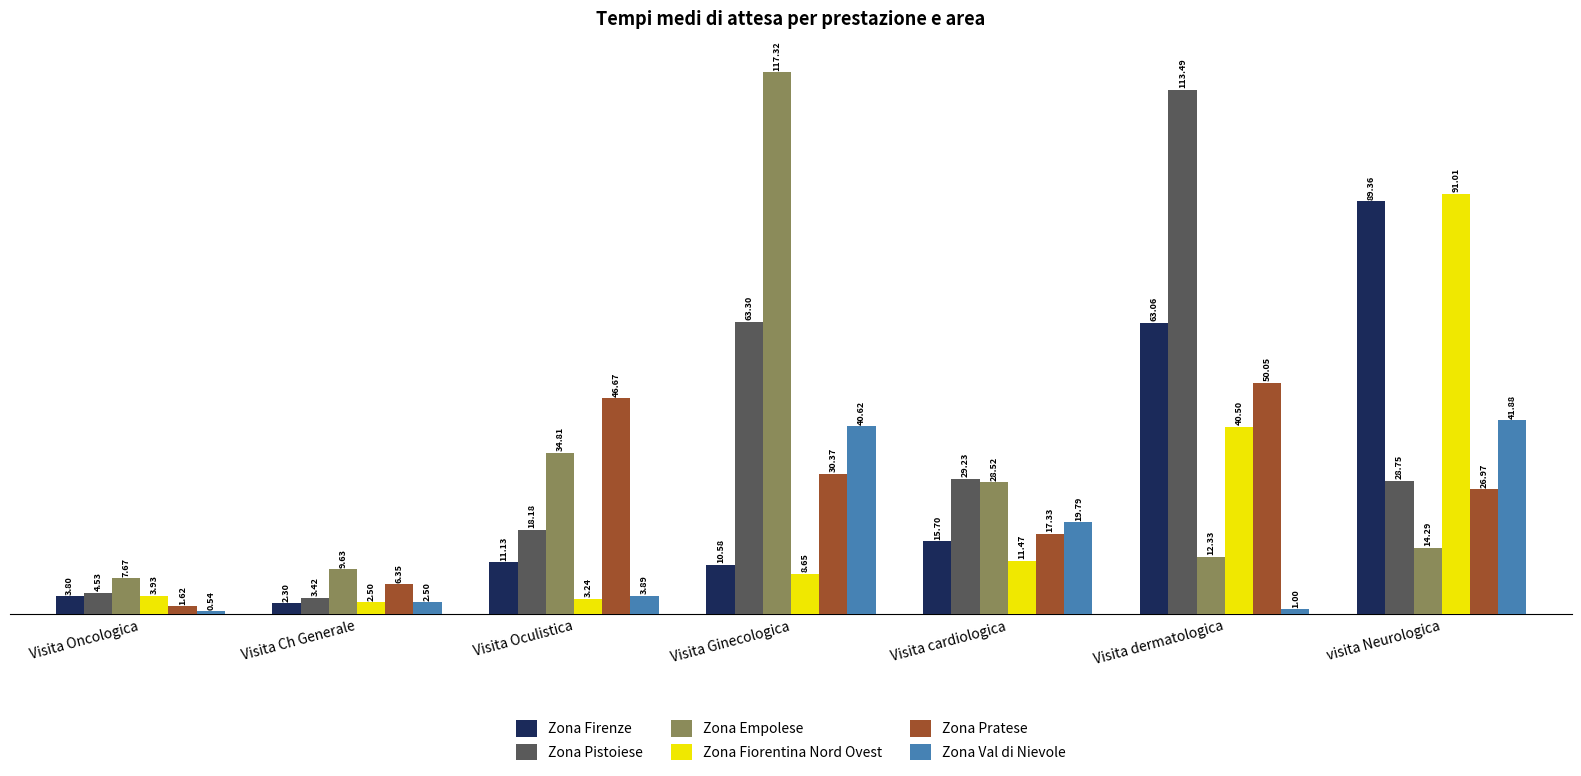

What is the difference between the maximum and minimum values in the Zona Fiorentina Nord Ovest series?

88.5